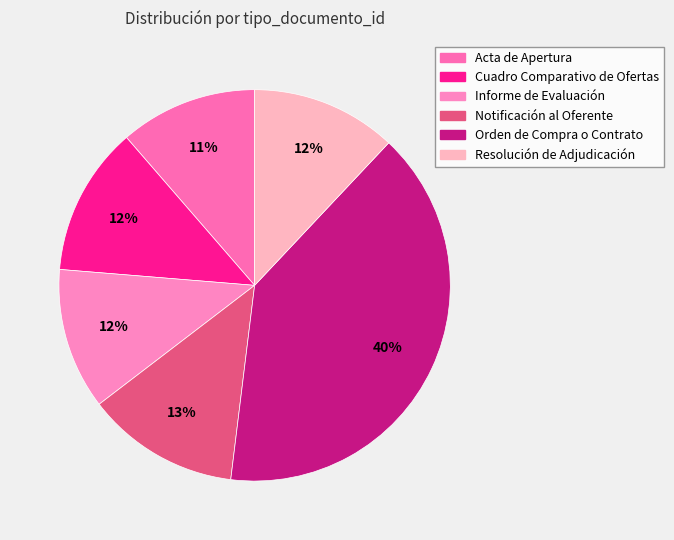

Is Orden de Compra o Contrato the majority of the pie?

No